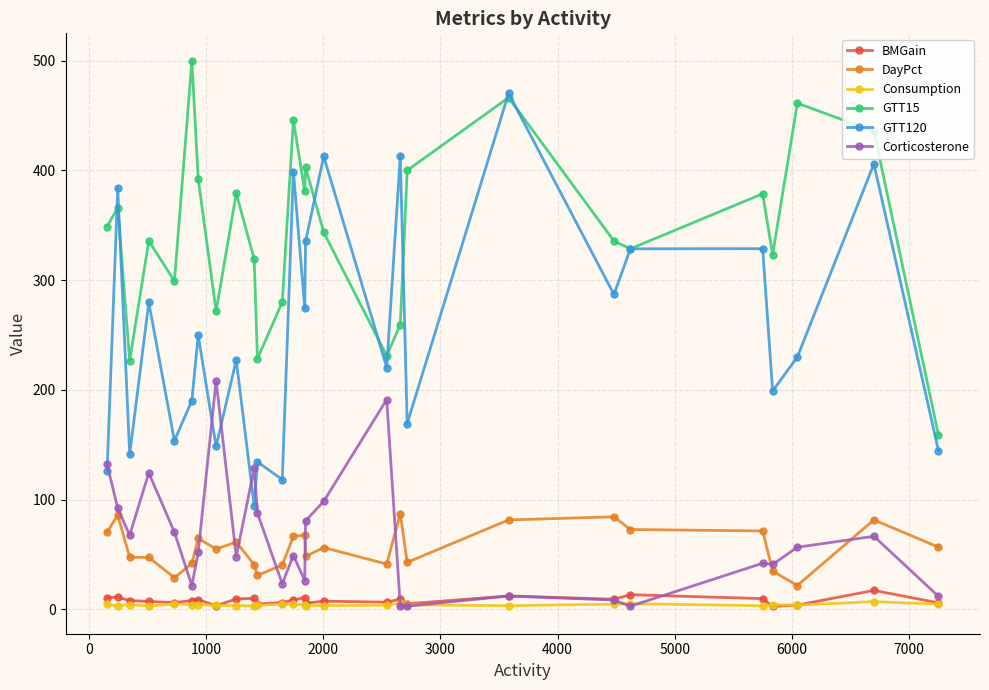

What is the average value of the GTT120 series?

254.3